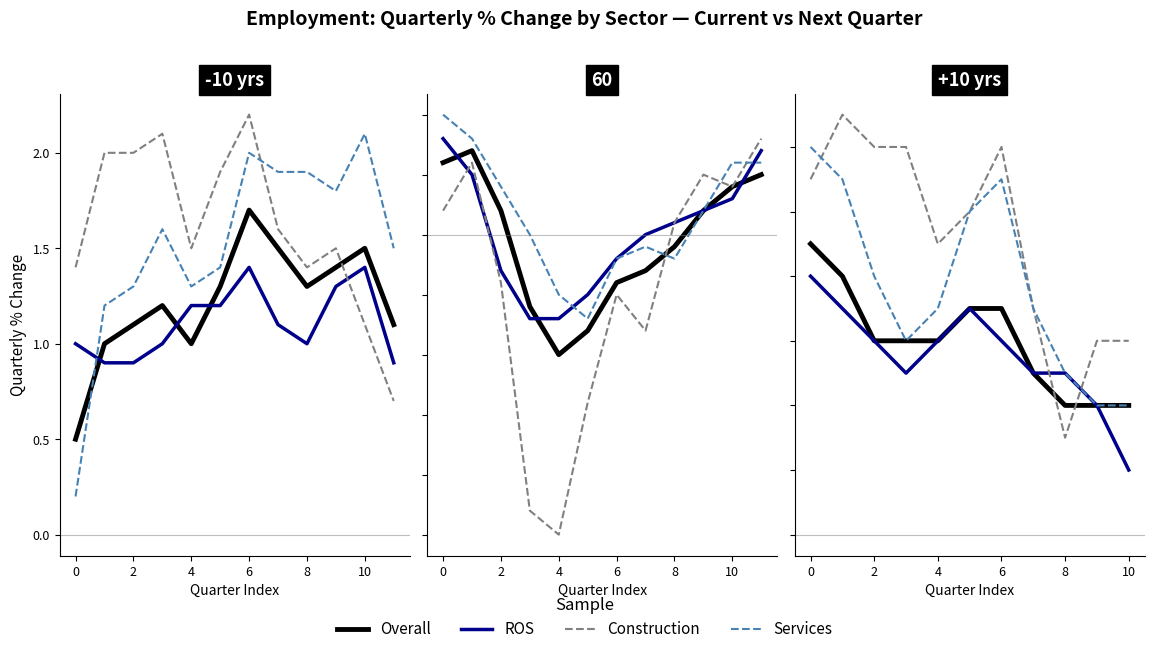

True or false: Overall and Services intersect in this chart.

False